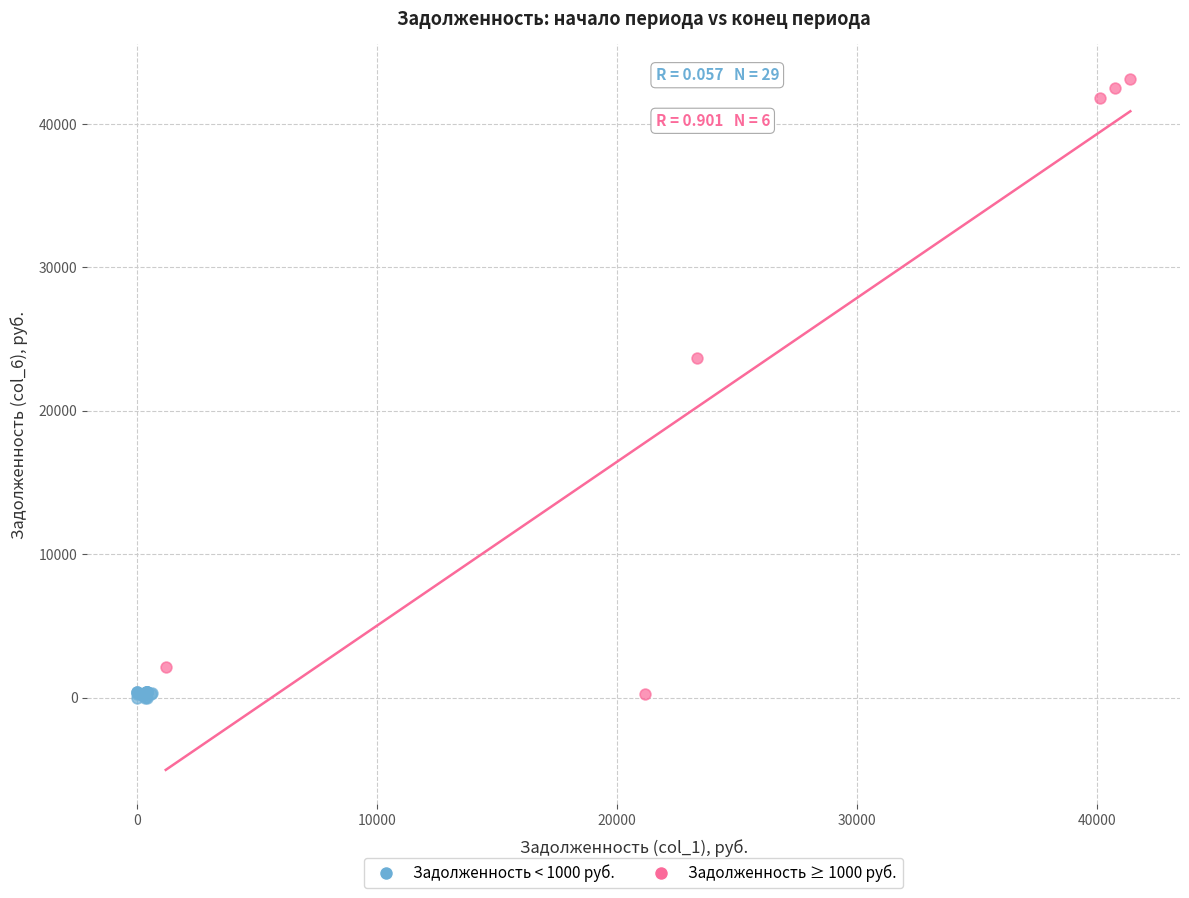

Which series reaches the maximum Y coordinate?

Задолженность ≥ 1000 руб.